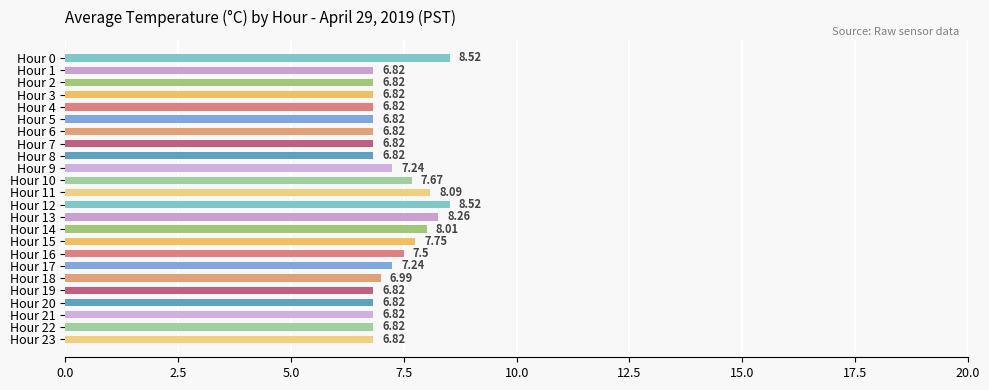

Does the chart contain stacked bars?

No